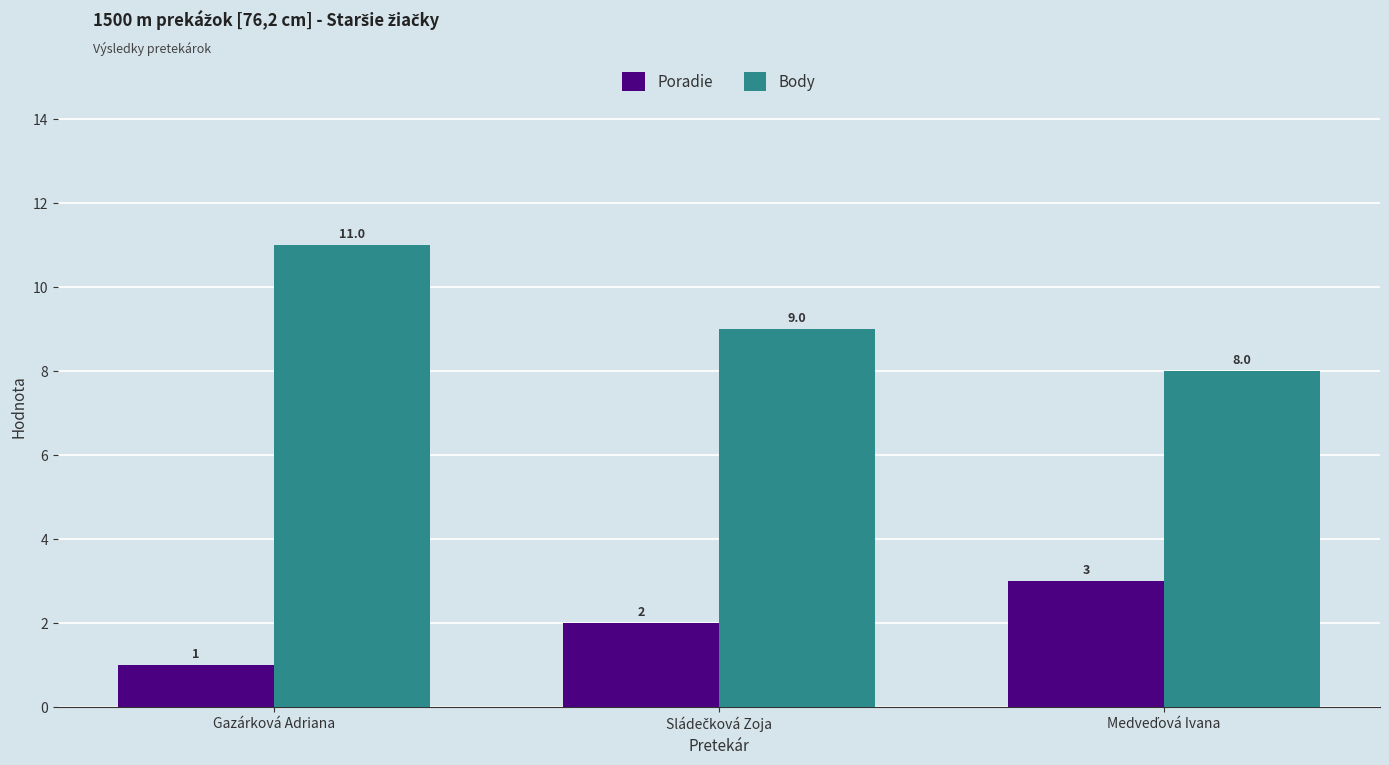

What is the spread (max minus min) of values at Gazárková Adriana?

10